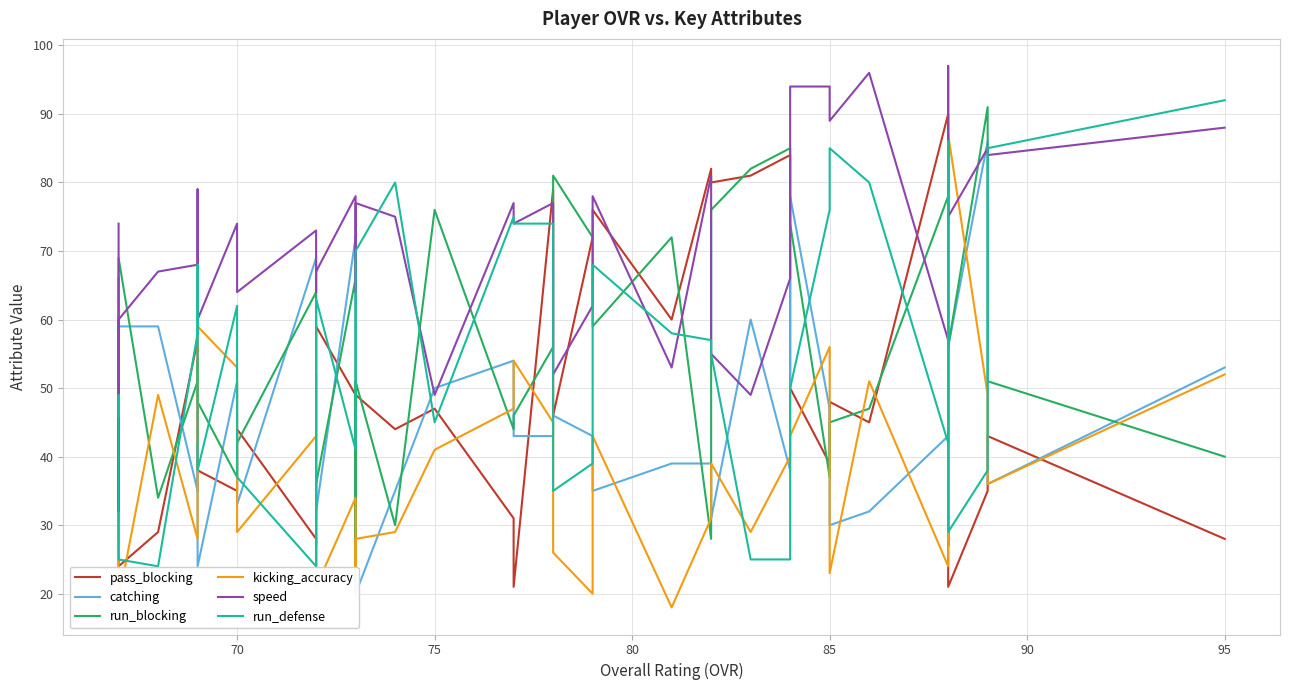

At how many categories does at least one series exceed 34?

40